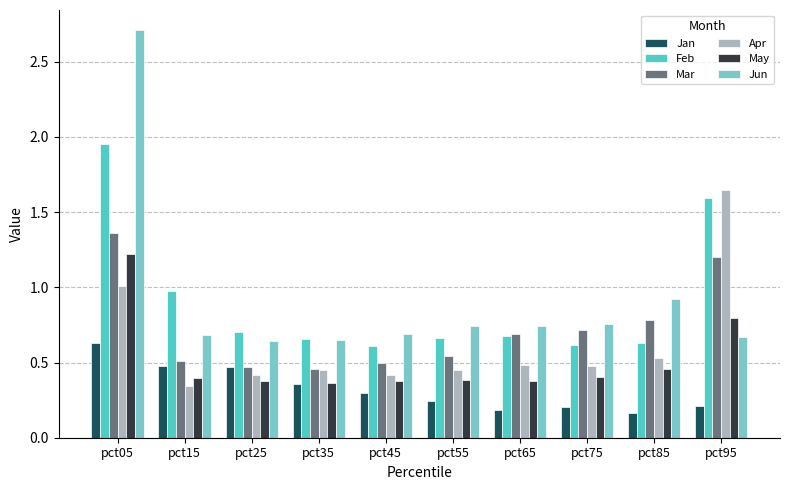

Is it true that May equals 0.5 at pct85?

True